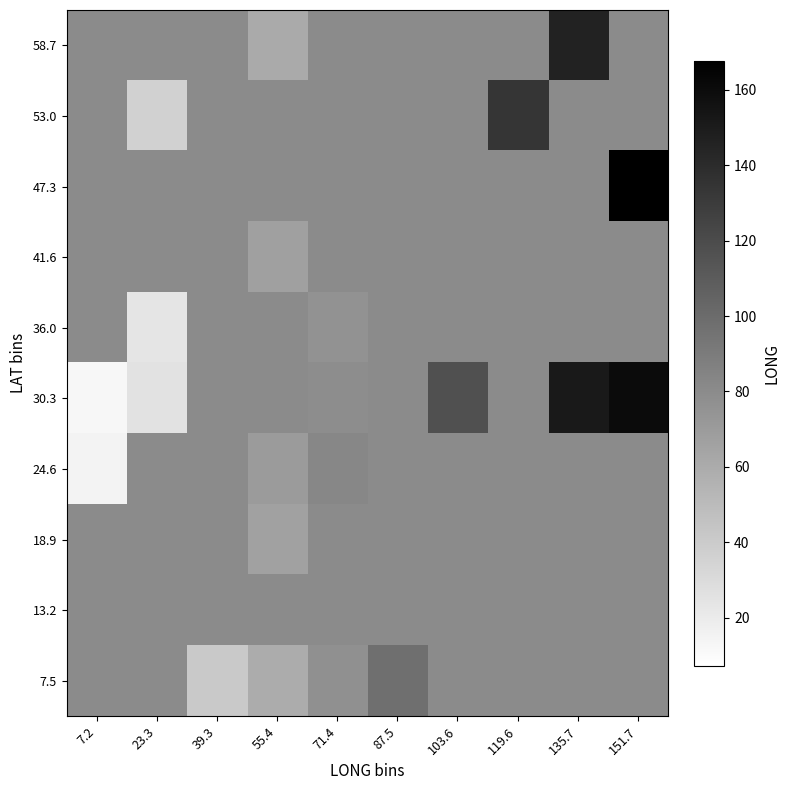

Rank the series at 135.7 from lowest to highest value.

53.0, 47.3, 41.6, 36.0, 24.6, 18.9, 13.2, 7.5, 58.7, 30.3